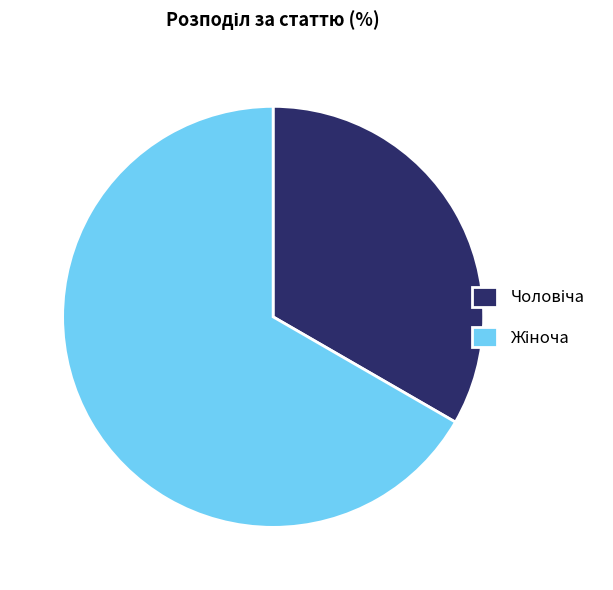

Is there any slice that represents more than half of the pie?

Yes